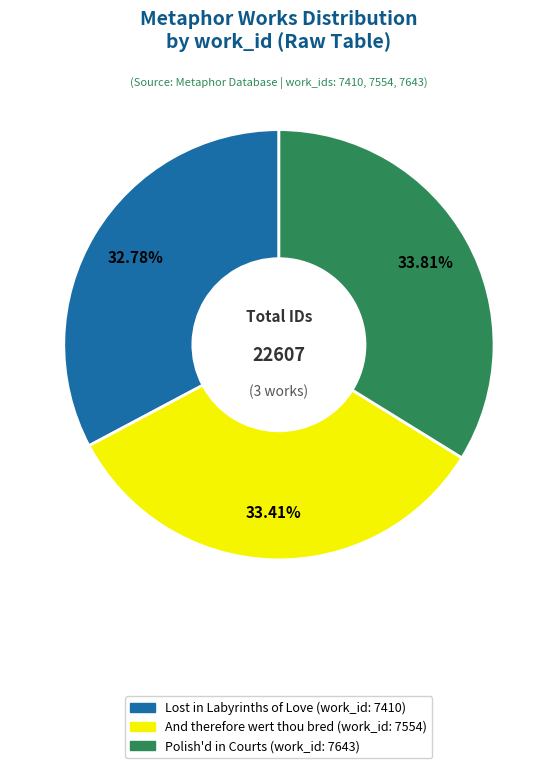

To the nearest percent, what is the difference between the largest and smallest slice percentages?

1%